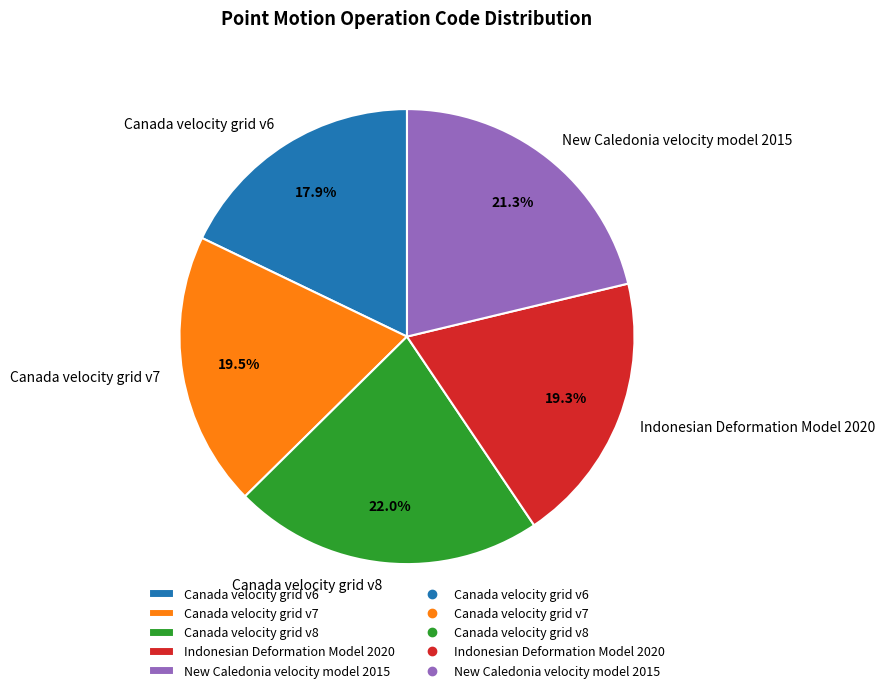

Is New Caledonia velocity model 2015 the majority of the pie?

No